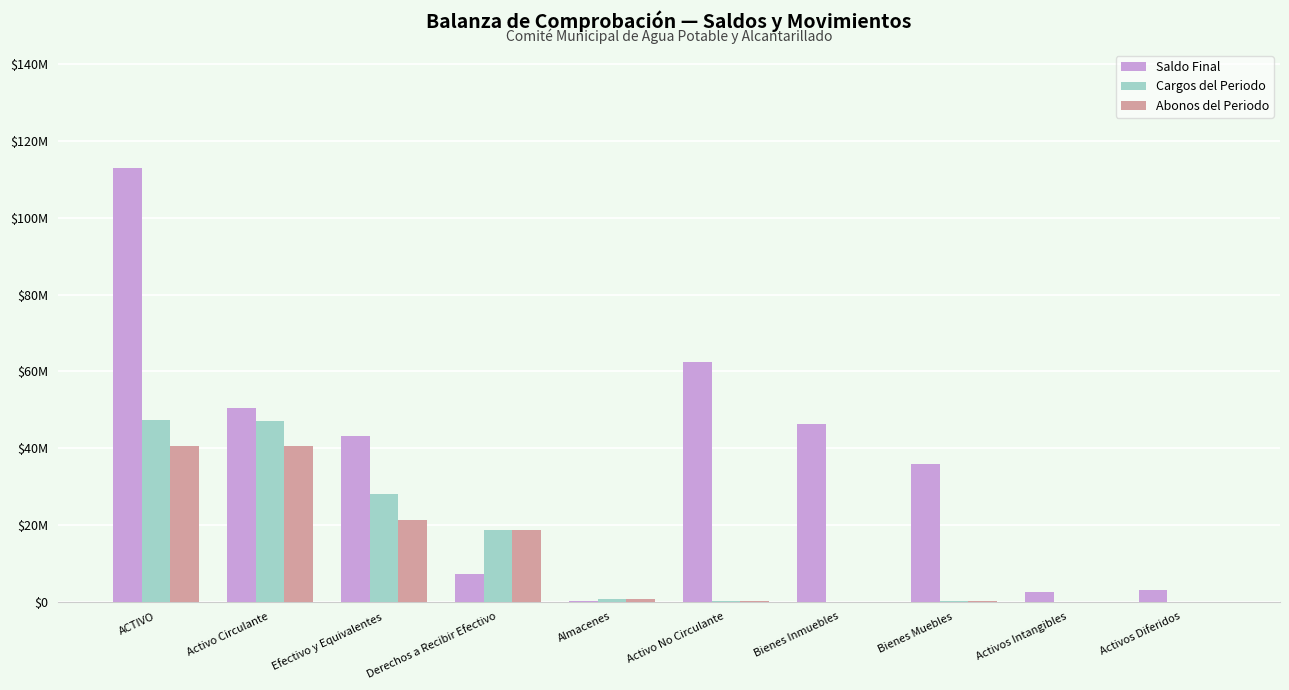

What are all the series names shown in the legend?

Saldo Final, Cargos del Periodo, Abonos del Periodo